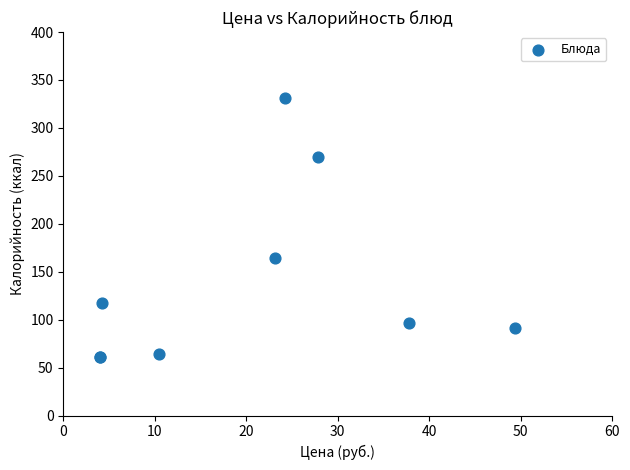

What Y value in the scatter plot is closest to 196?

164.0